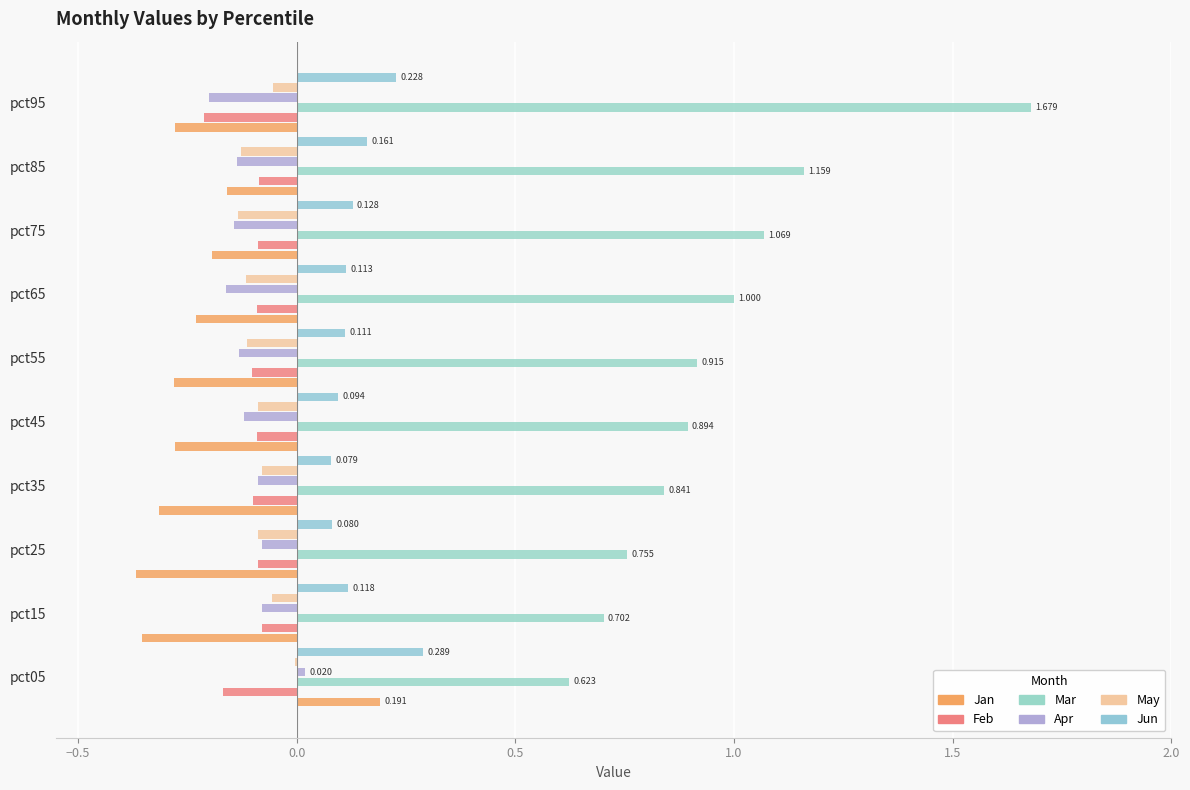

Count the number of data series in this chart.

6